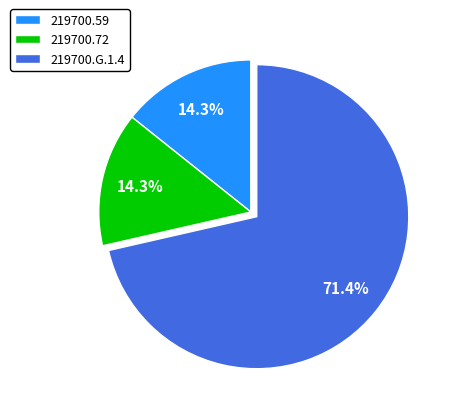

True or false: 219700.59 accounts for 14% of the total.

True